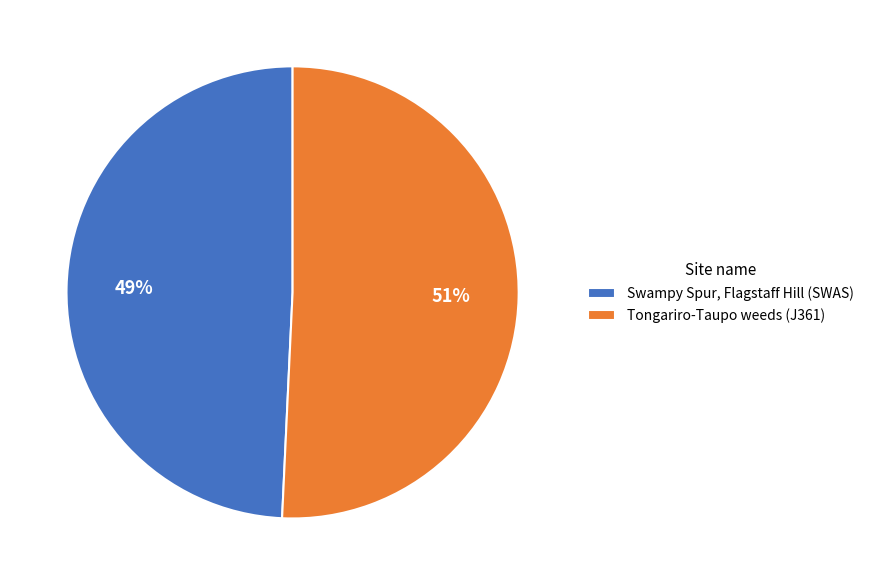

Does Tongariro-Taupo weeds (J361) account for over 50% of the chart?

Yes